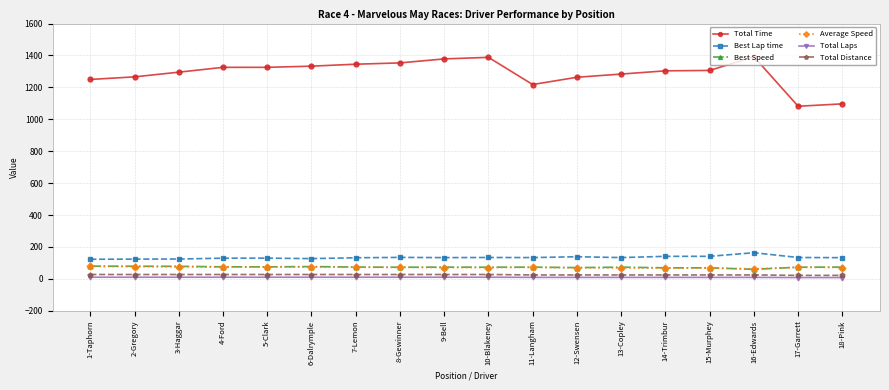

True or false: Best Speed and Total Laps cross at least once.

False